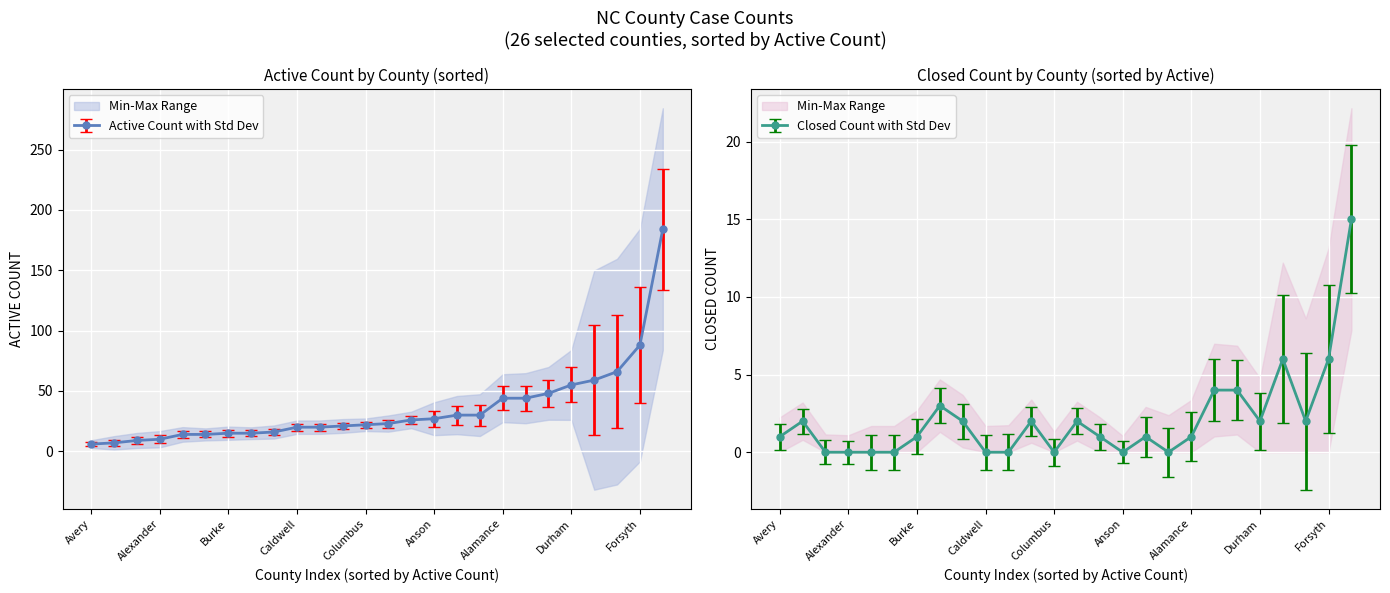

Which series has the largest range (max minus min)?

active